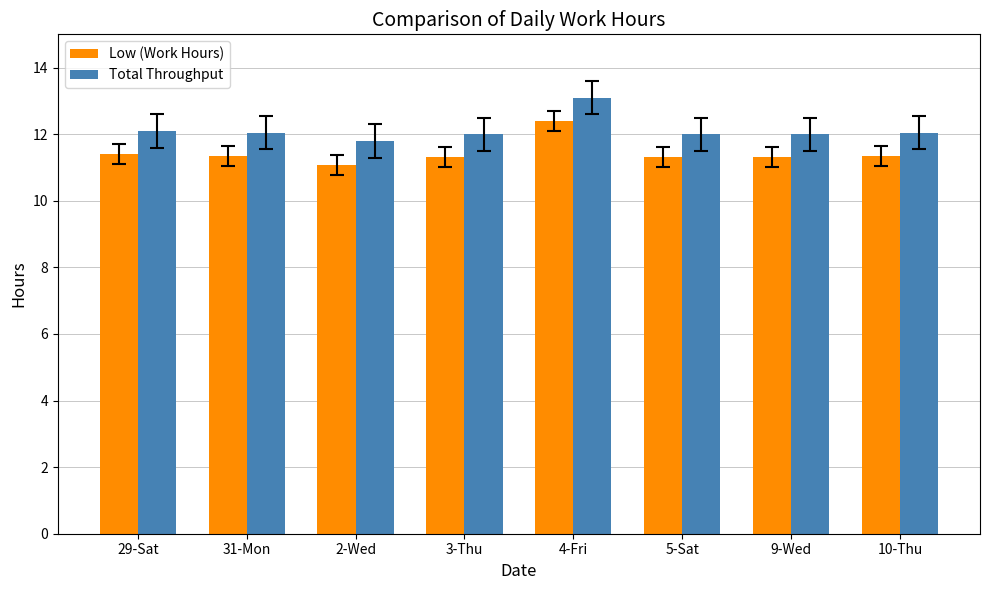

What is the label of the 2nd bar from the right?

9-Wed